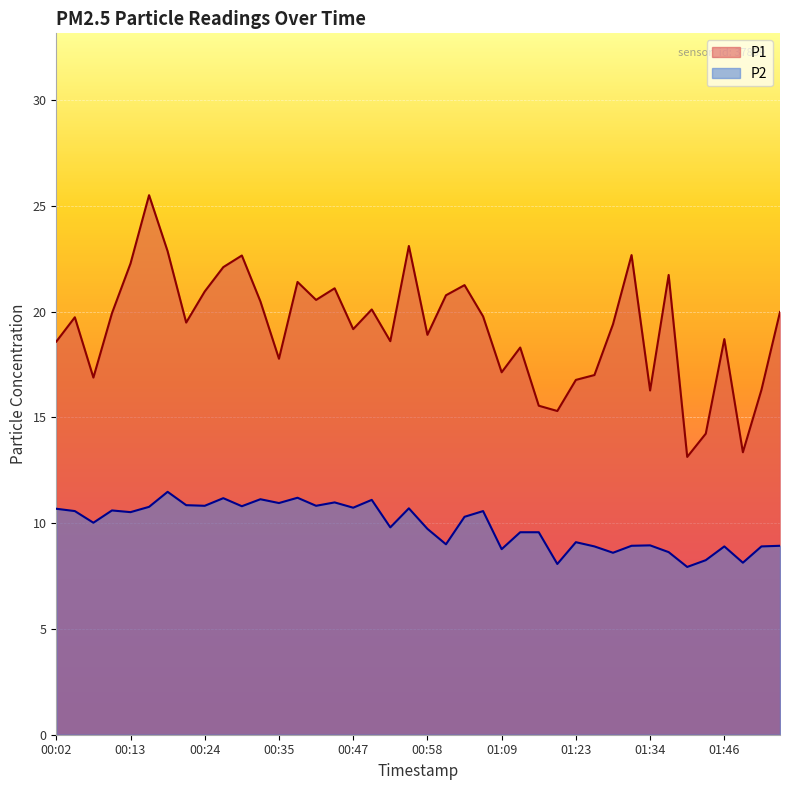

What is the difference between the highest and lowest values at 01:31?

13.7